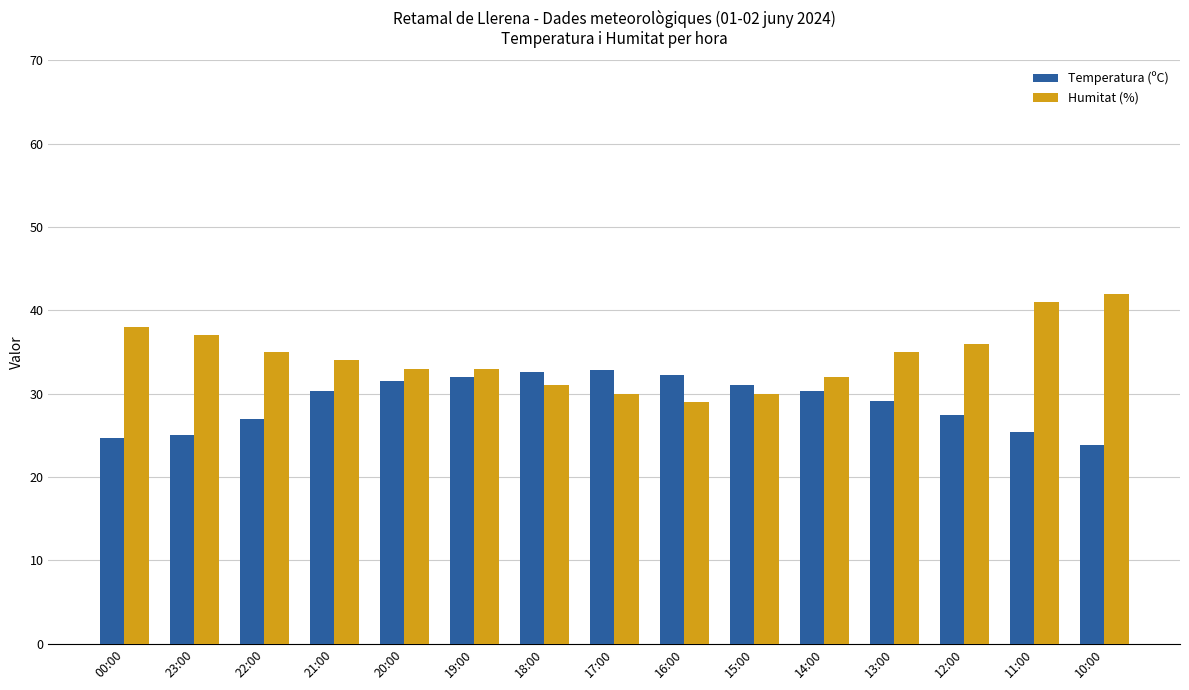

How many groups of bars are there?

15